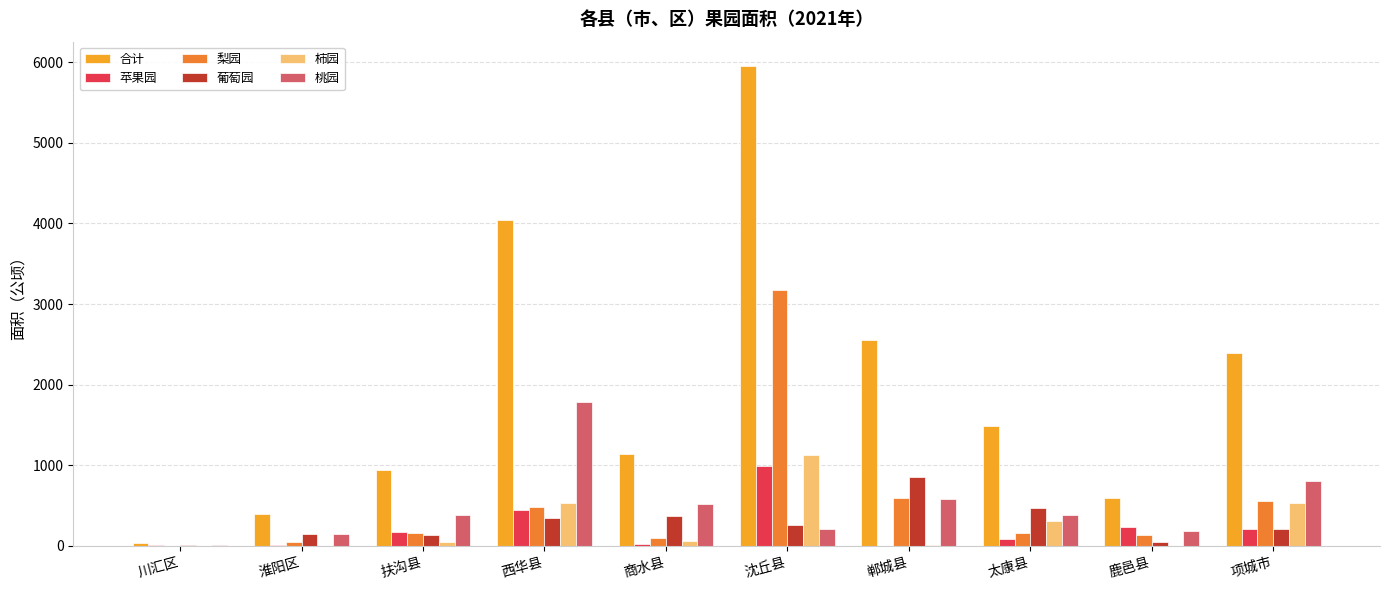

How many groups of bars are there?

10